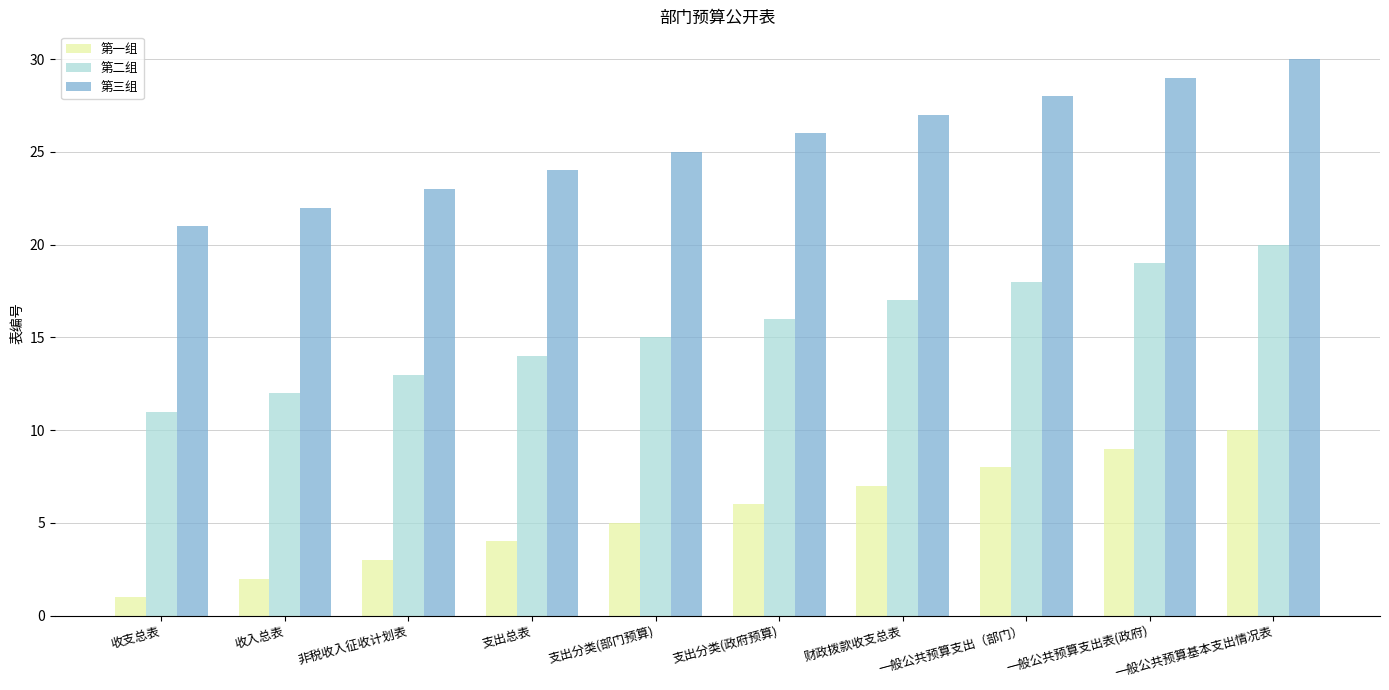

What is the lowest value of the 第一组 series?

1